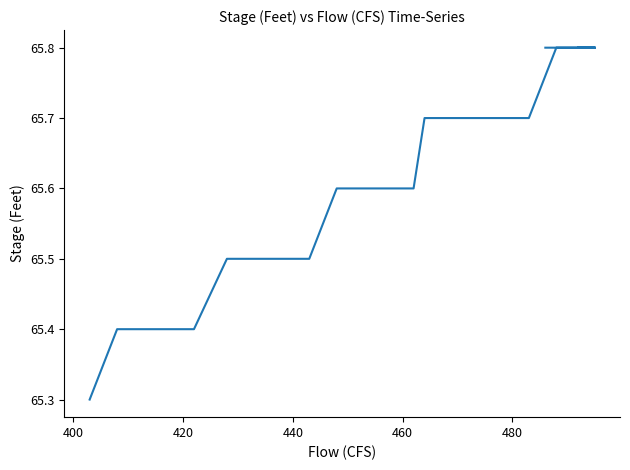

What is the maximum value shown in the chart?

65.8